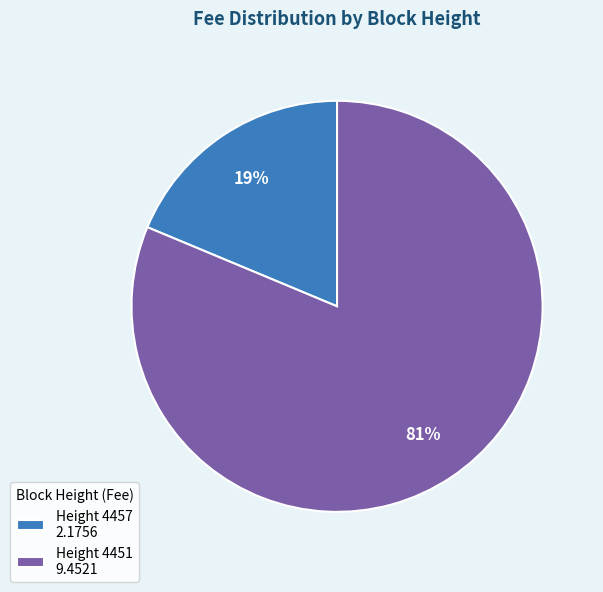

Which has a higher value, Height 4451 9.4521 or Height 4457 2.1756?

Height 4451 9.4521